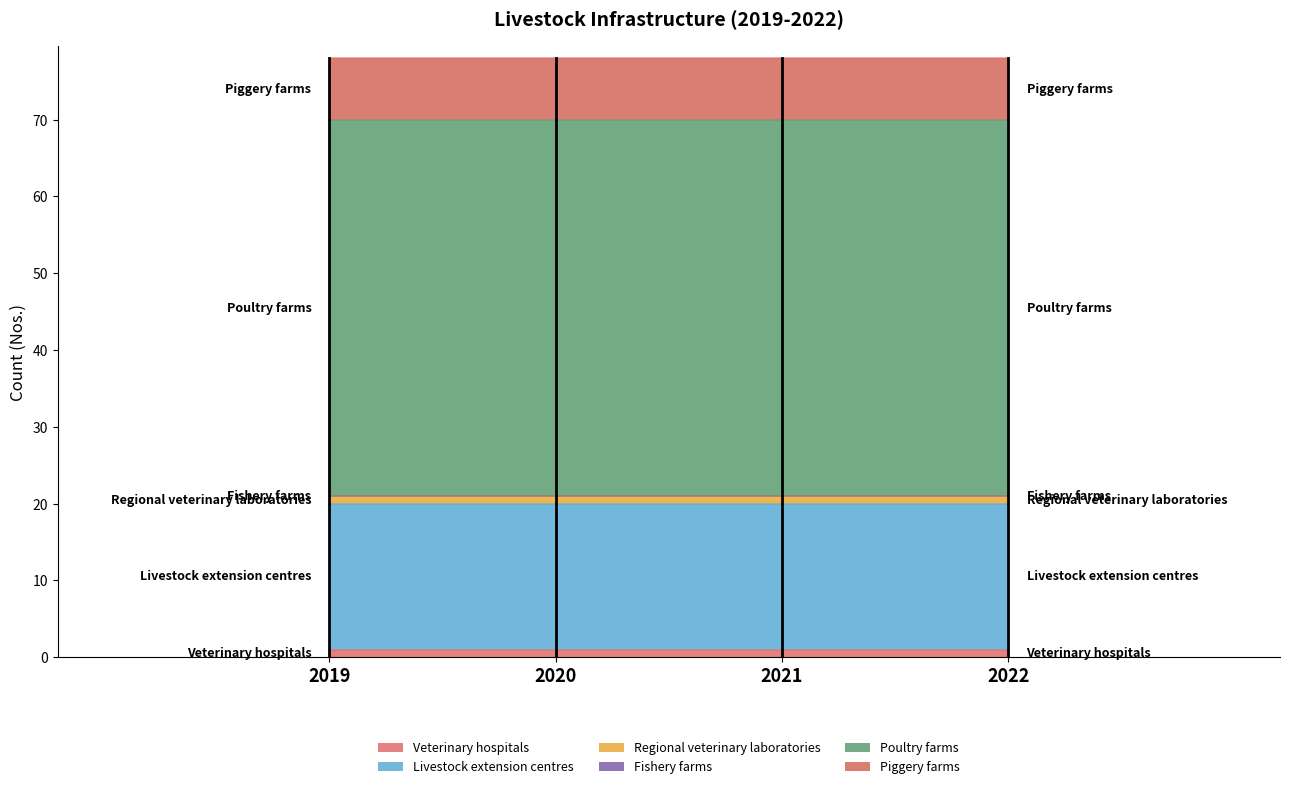

Which series has the largest total across all categories?

Poultry farms